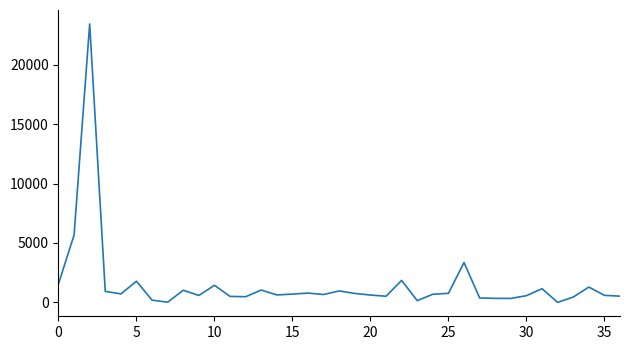

What is the maximum value shown in the chart?

23425